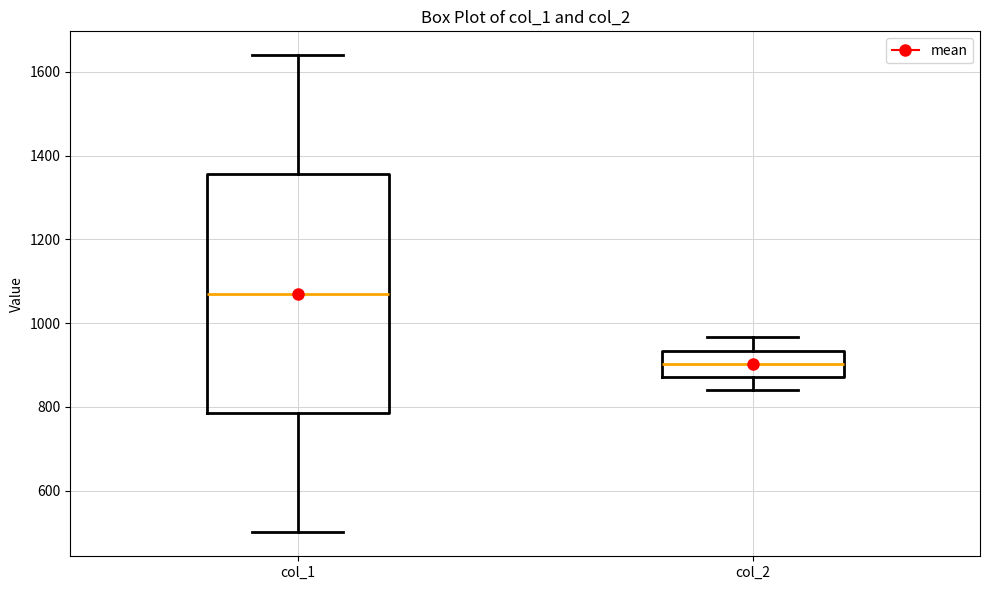

Which box is the tallest, from its lower edge to its upper edge?

col_1